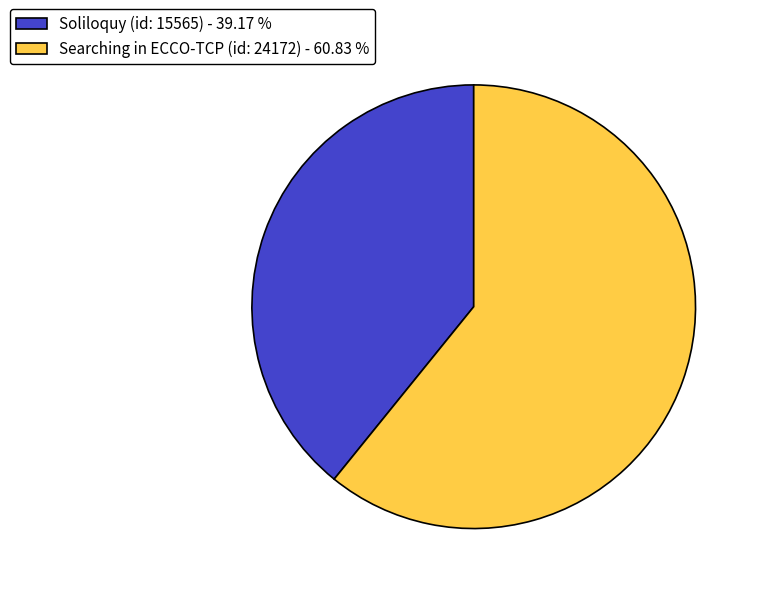

Combined, do Searching in ECCO-TCP (id: 24172) - 60.83 % and Soliloquy (id: 15565) - 39.17 % account for over 50%?

Yes